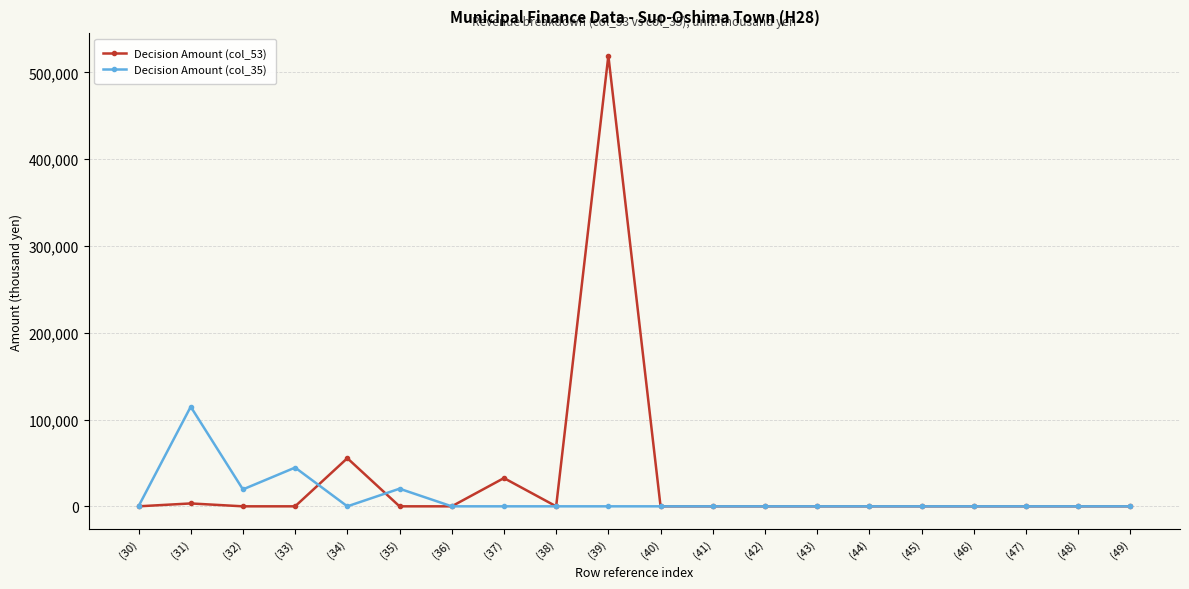

Which category has the highest value across all series?

(39)